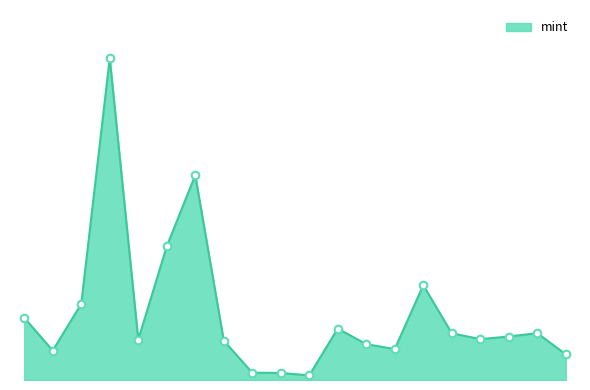

Is this an area chart (filled region under the line)?

Yes